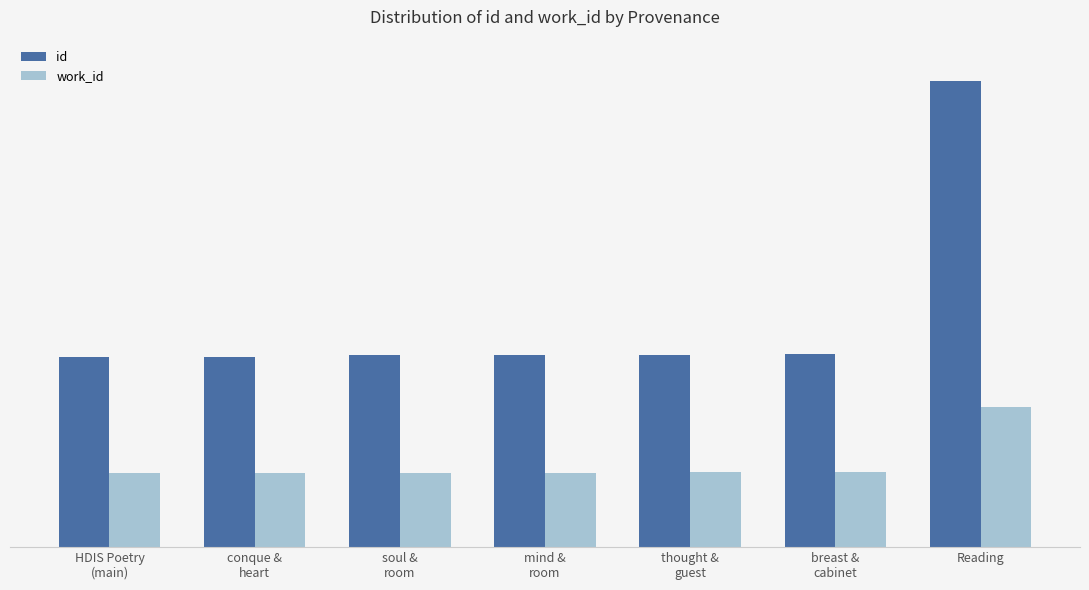

What are all the series names shown in the legend?

id, work_id